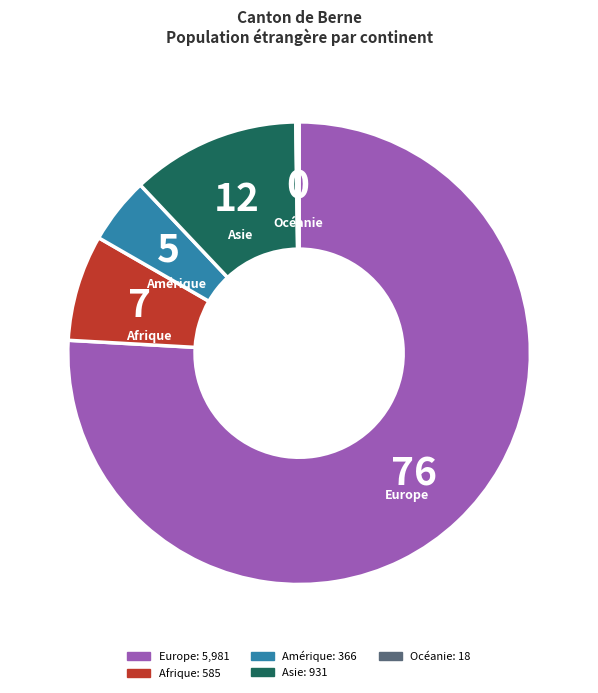

Is there a majority slice in this chart?

Yes